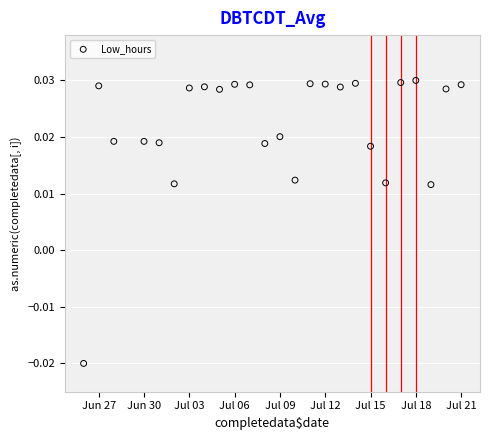

What is the range of X values (max minus min)?

25.0